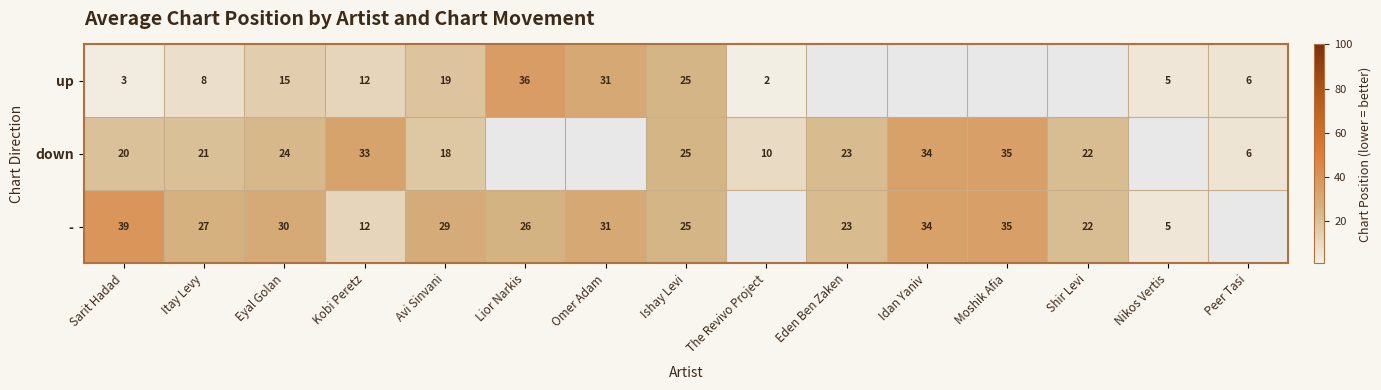

Between Sarit Hadad and Ishay Levi, which series saw the biggest shift?

up